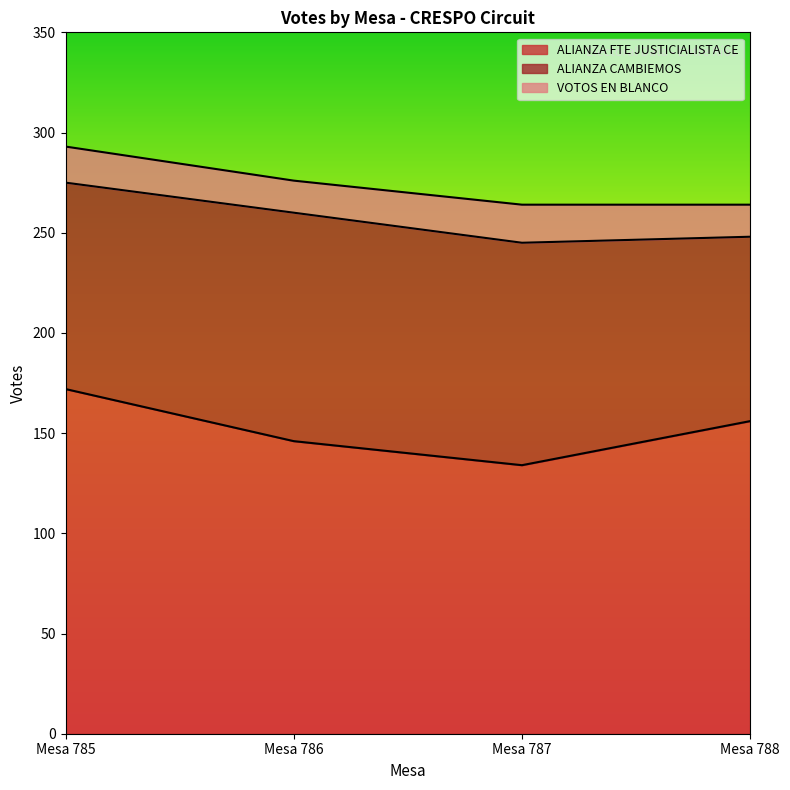

At which category is the sum across all series the highest?

Mesa 785